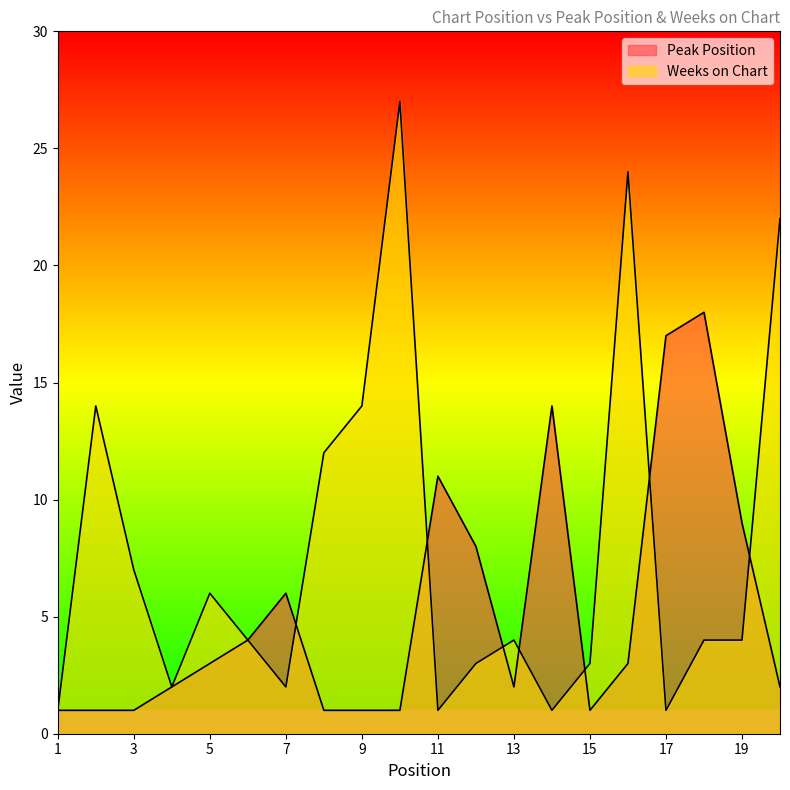

True or false: Weeks on Chart and Peak Position intersect in this chart.

True